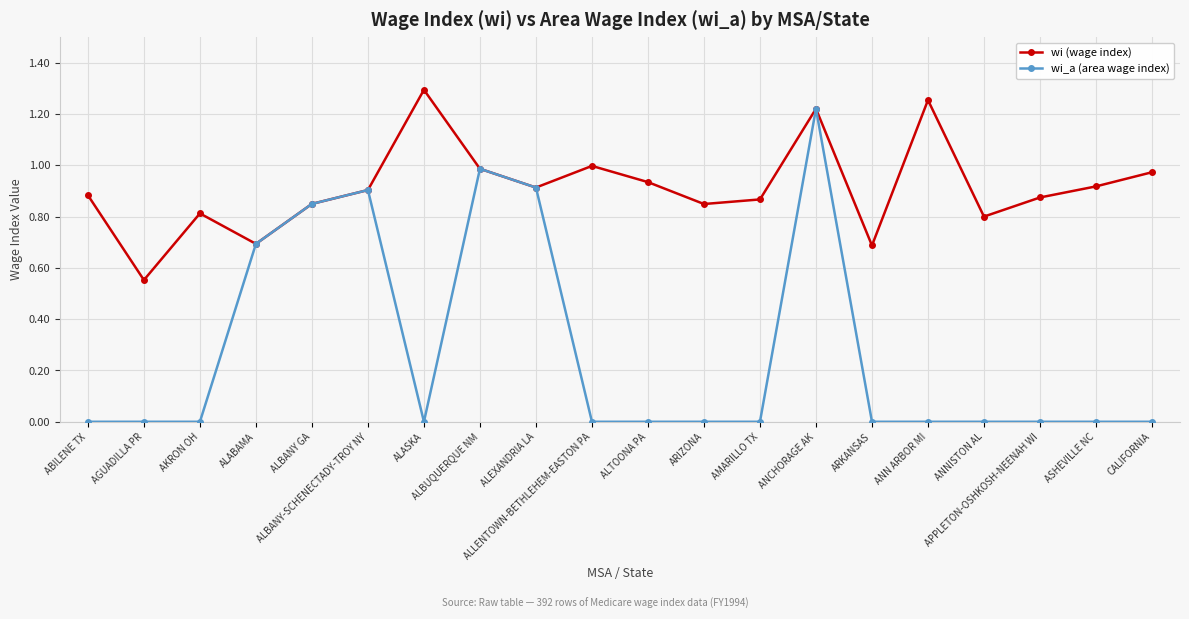

What position from the left is ALABAMA?

4